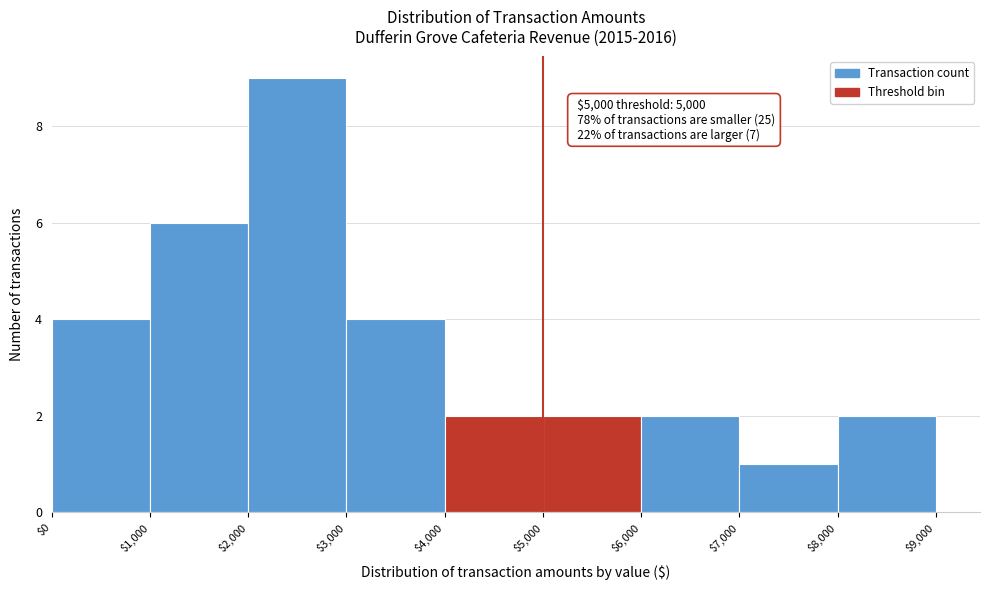

Which range on the x-axis has the tallest bar?

$2,000 to $3,000